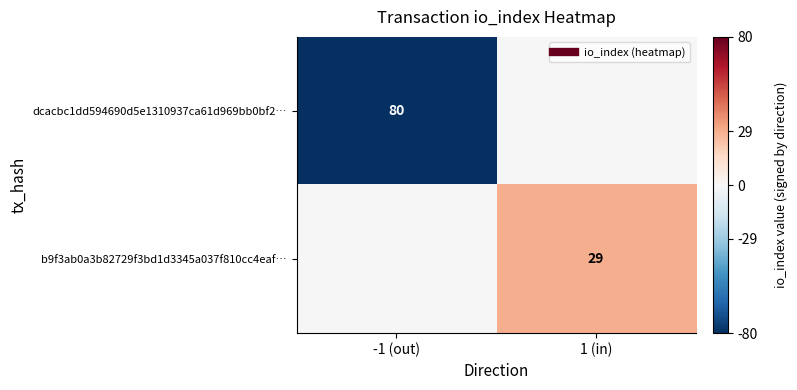

How many values in the b9f3ab0a3b82729f3bd1d3345a037f810cc4eaf… series are below 29?

1